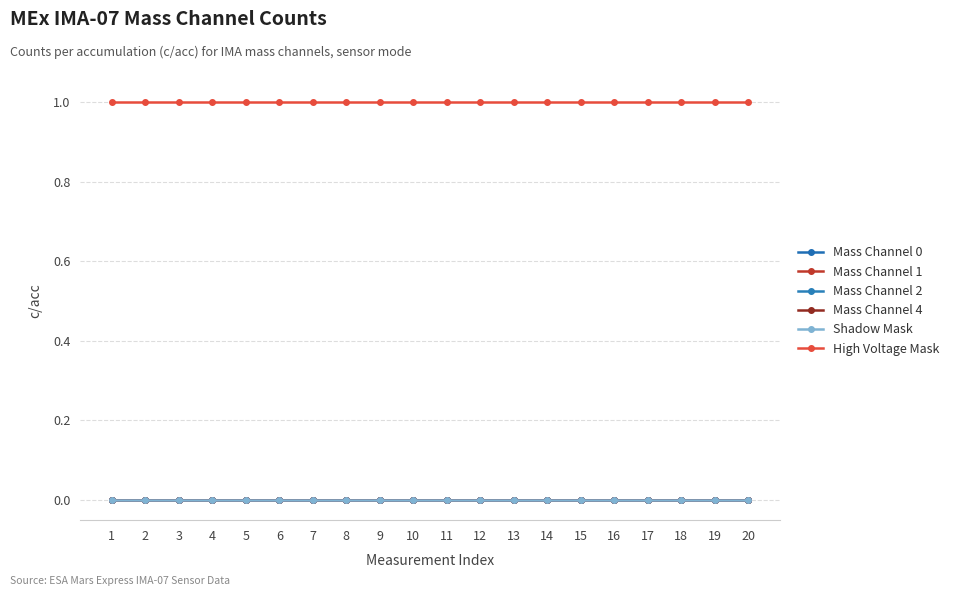

Is this an area chart (filled region under the line)?

No